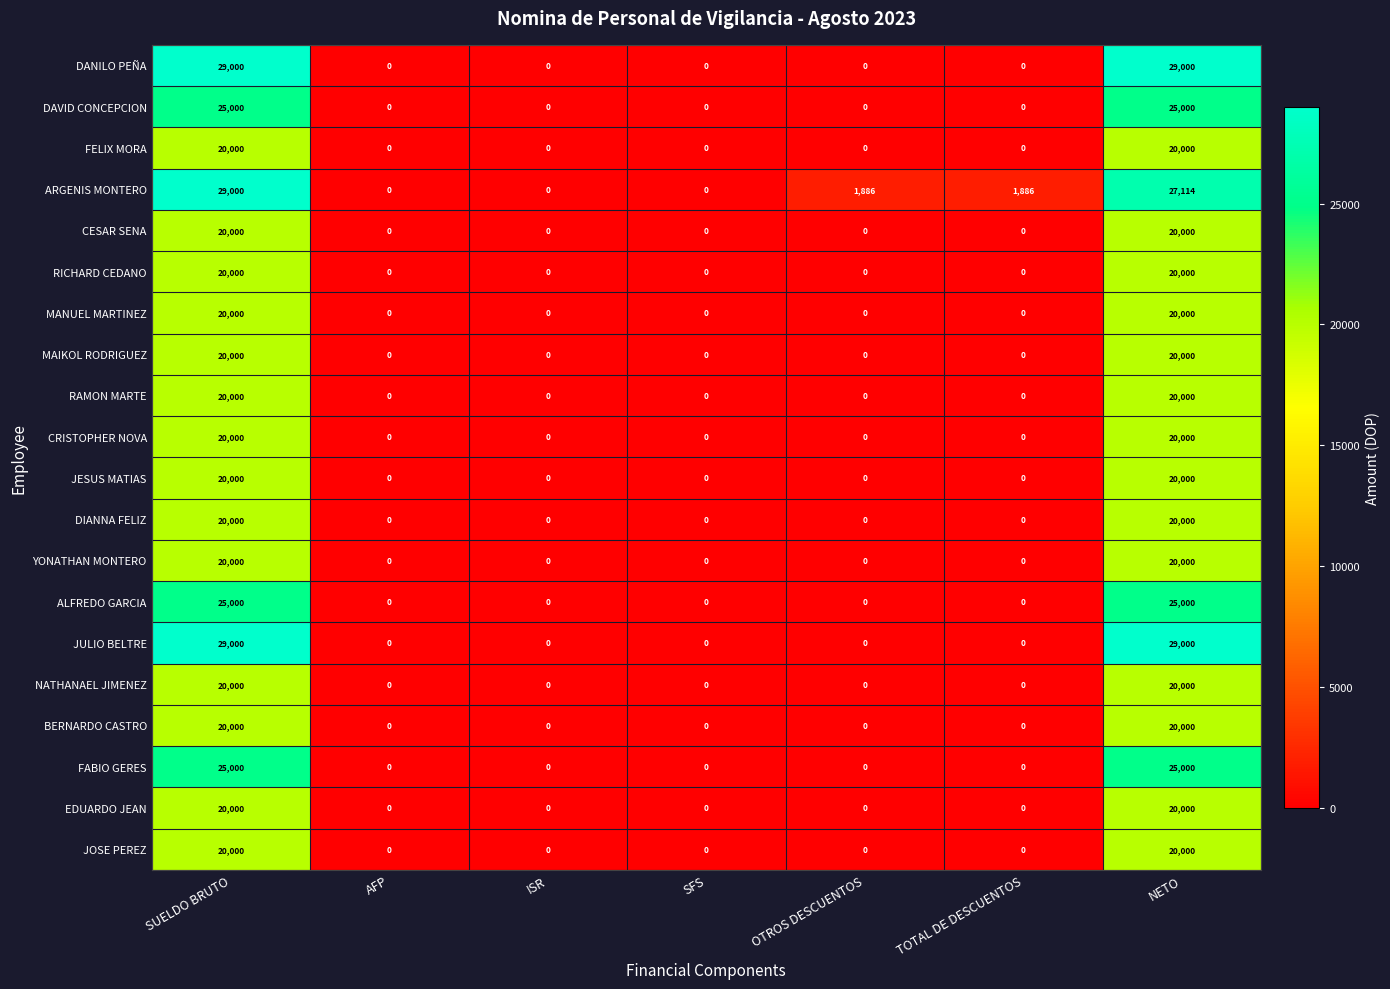

The value of DAVID CONCEPCION at ISR is 0. True or false?

True